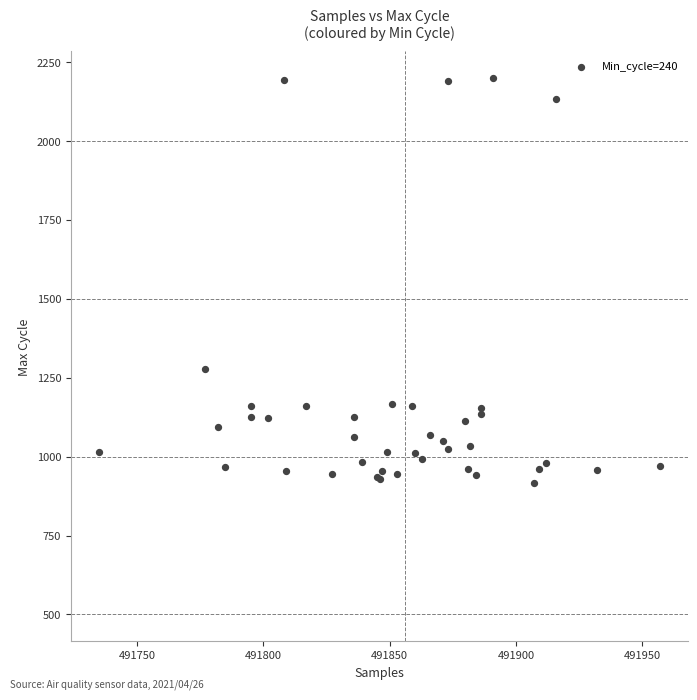

What Y value in the scatter plot is closest to 1558?

1277